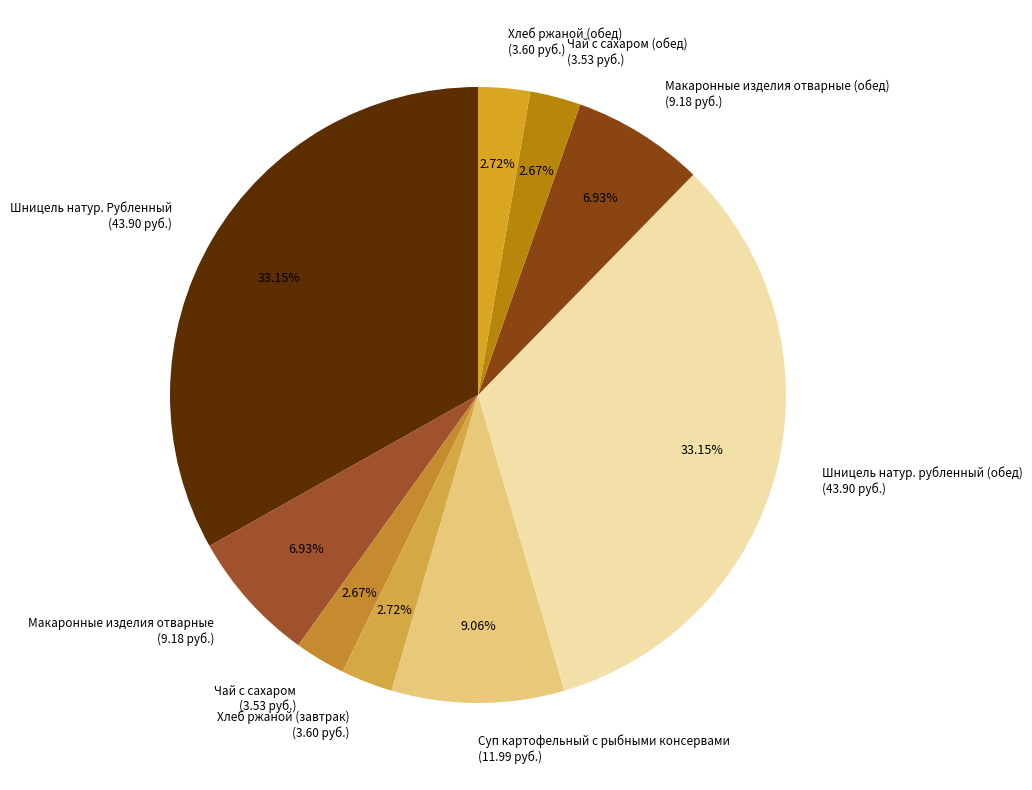

Approximately how many times larger is the value at Шницель натур. Рубленный (43.90 руб.) compared to Суп картофельный с рыбными консервами (11.99 руб.)?

3.7